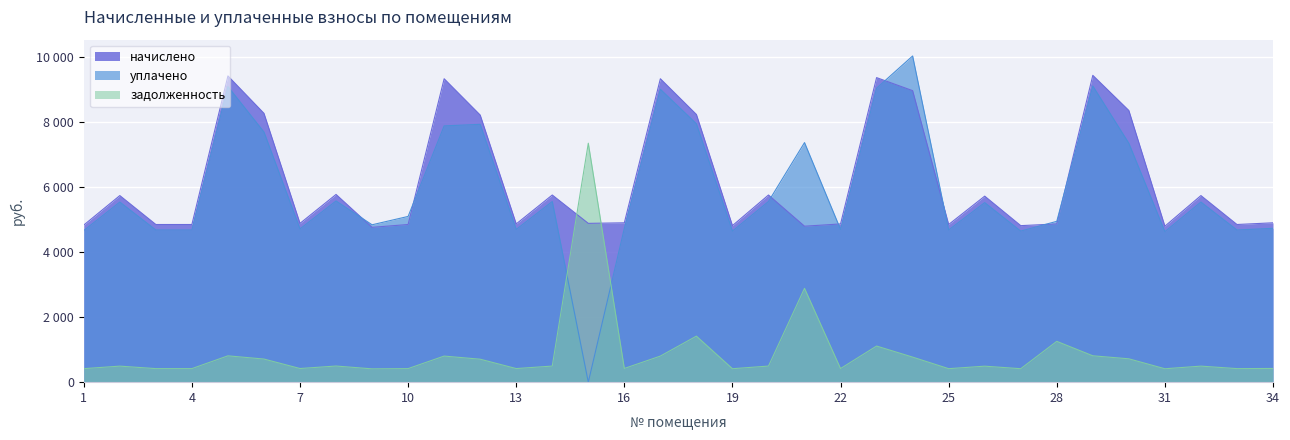

List the labels in order of задолженность value, largest first.

15, 21, 18, 28, 23, 29, 5, 11, 17, 24, 30, 6, 12, 8, 14, 20, 2, 32, 26, 16, 34, 7, 13, 22, 3, 4, 10, 33, 1, 25, 19, 27, 31, 9